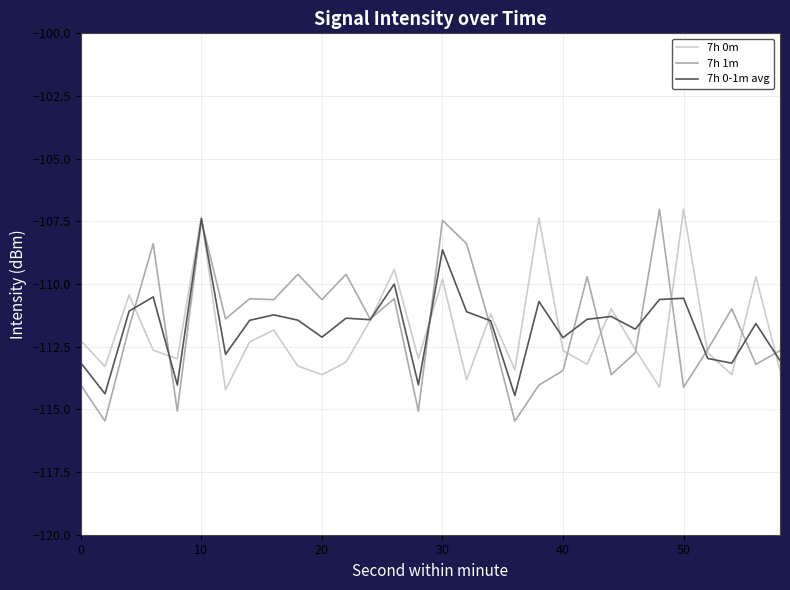

What is the maximum value shown in the chart?

-107.0